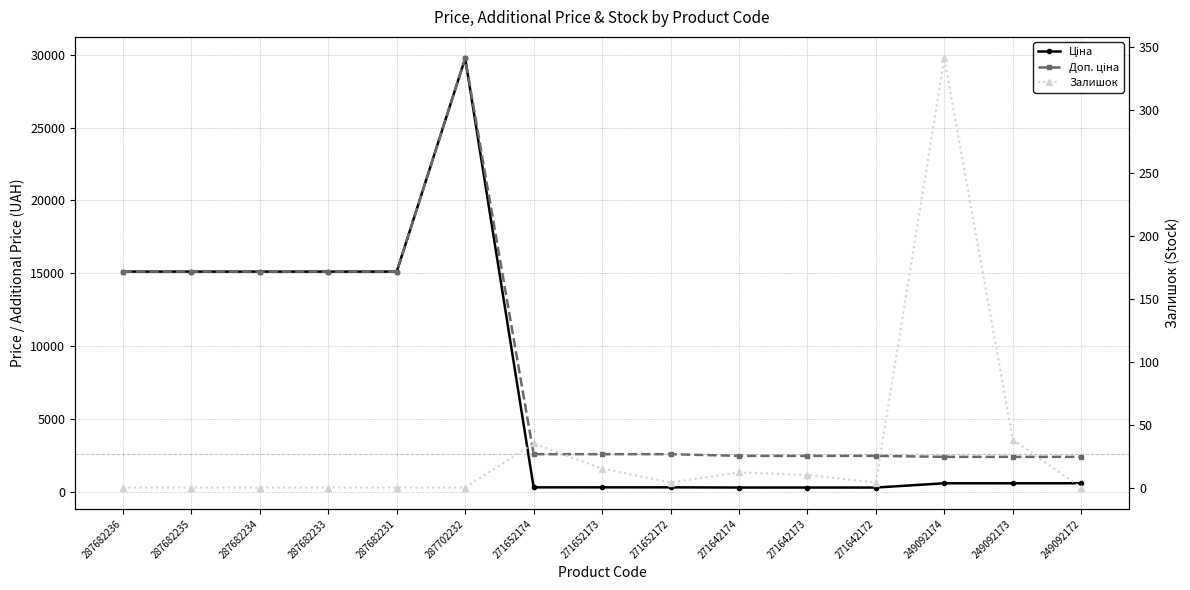

At which category is the sum across all series the highest?

287702232